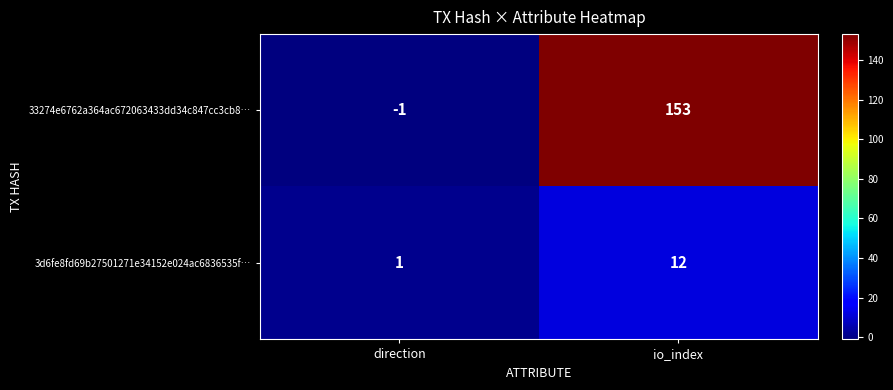

What is the total value across all series at io_index?

165